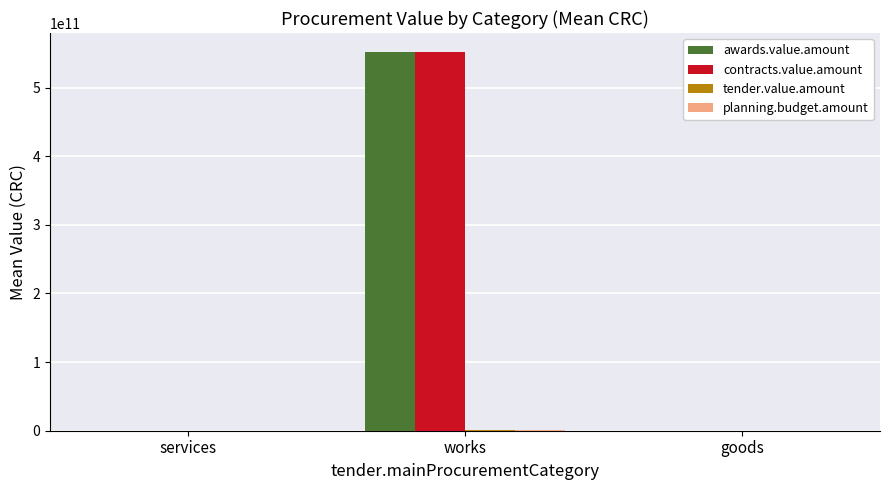

At which category is the sum across all series the highest?

works